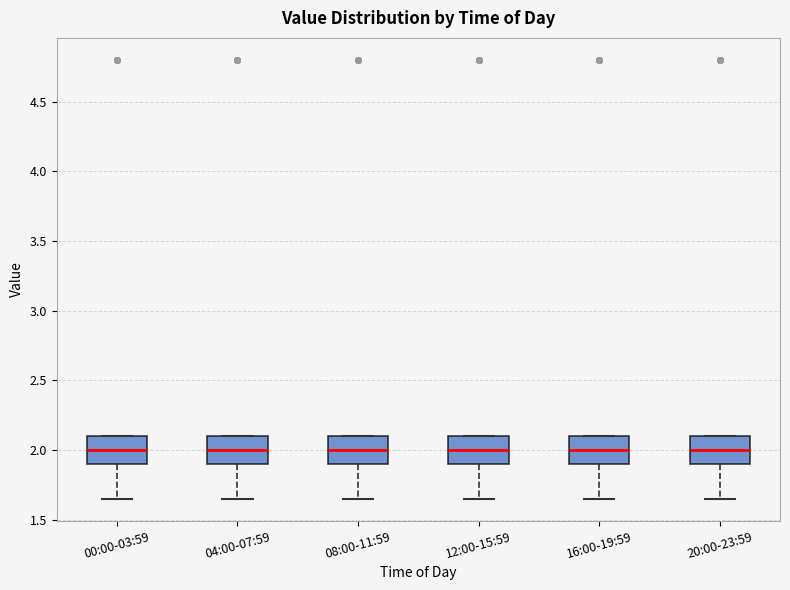

Reading left to right, transcribe this box plot: for each box, give where its median line is, the range the box spans, and where its two whiskers end, as read against the y-axis. The values are not printed on the chart, so give them approximately, as read against the axis.

00:00-03:59: median 2.00, box 1.90 to 2.10, whiskers 1.65 to 2.10
04:00-07:59: median 2.00, box 1.90 to 2.10, whiskers 1.65 to 2.10
08:00-11:59: median 2.00, box 1.90 to 2.10, whiskers 1.65 to 2.10
12:00-15:59: median 2.00, box 1.90 to 2.10, whiskers 1.65 to 2.10
16:00-19:59: median 2.00, box 1.90 to 2.10, whiskers 1.65 to 2.10
20:00-23:59: median 2.00, box 1.90 to 2.10, whiskers 1.65 to 2.10